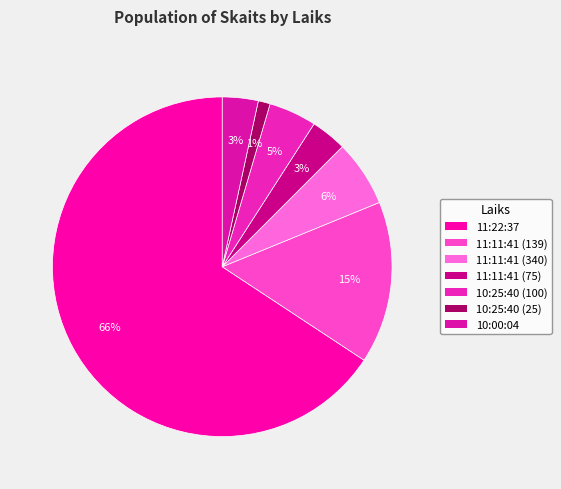

Which category has the biggest portion of the pie?

11:22:37